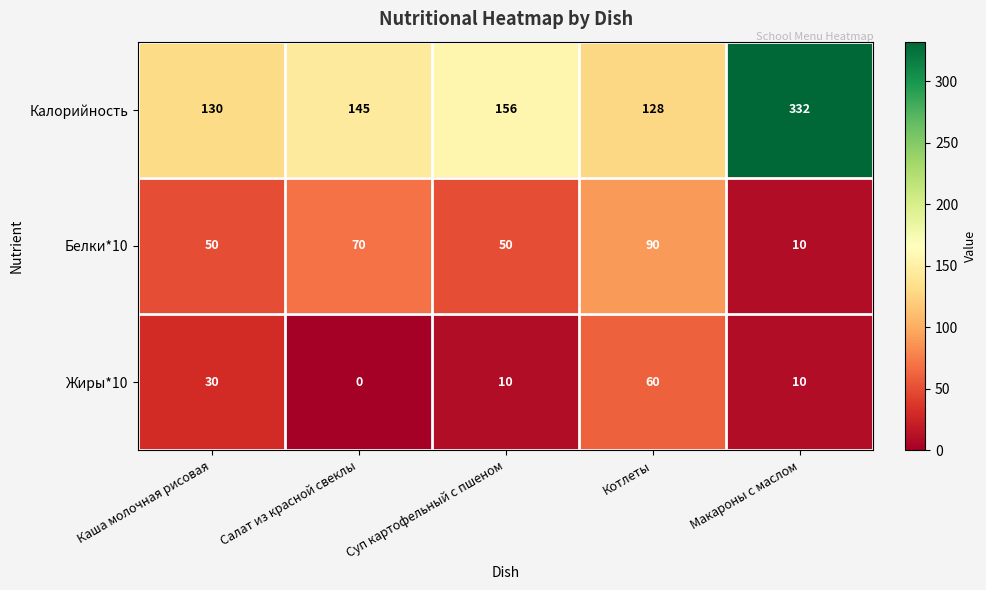

Which series changed the most between Каша молочная рисовая and Салат из красной свеклы?

Жиры*10